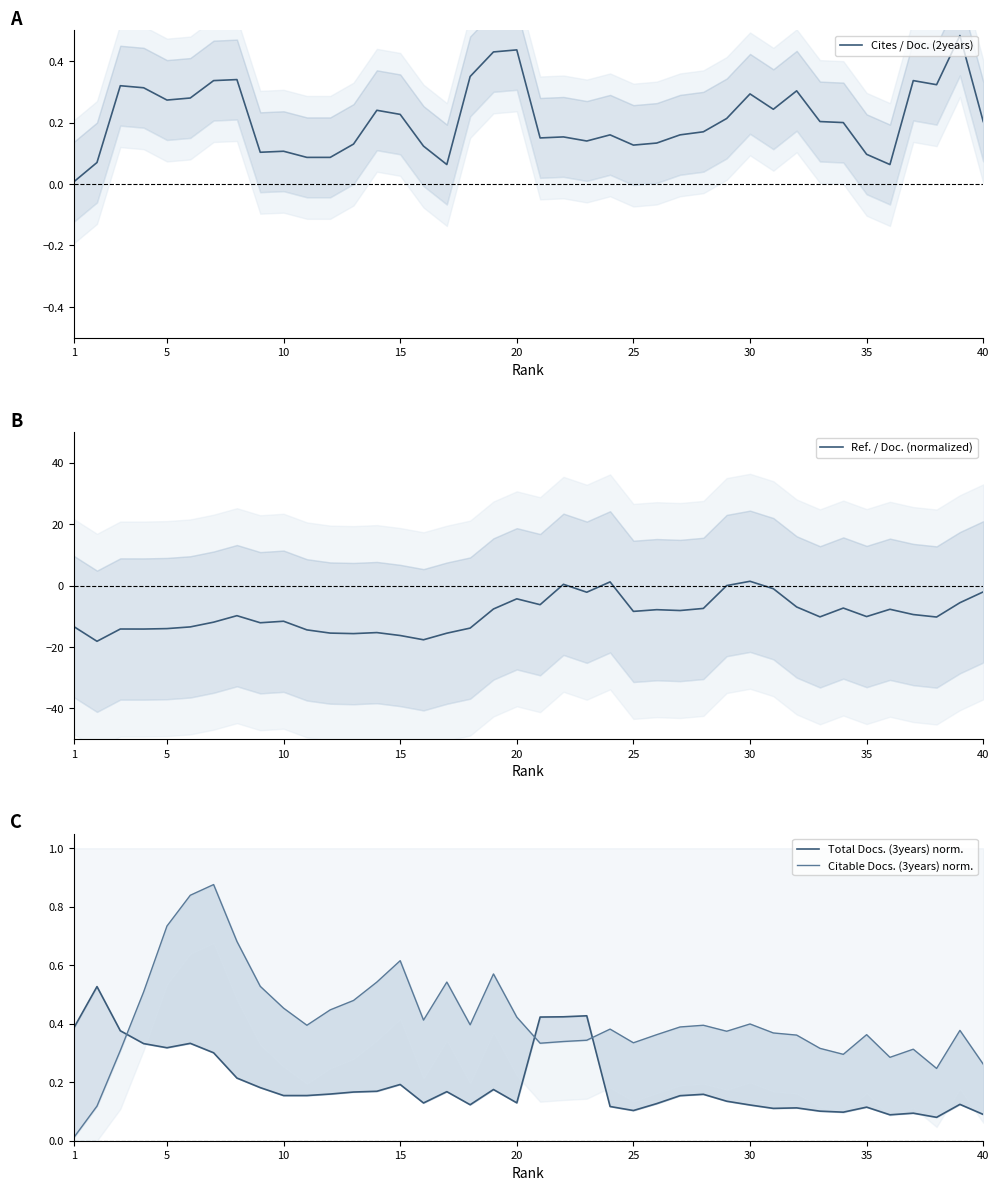

The Cites / Doc. (2years) series shows 0.0 at 10. True or false?

False